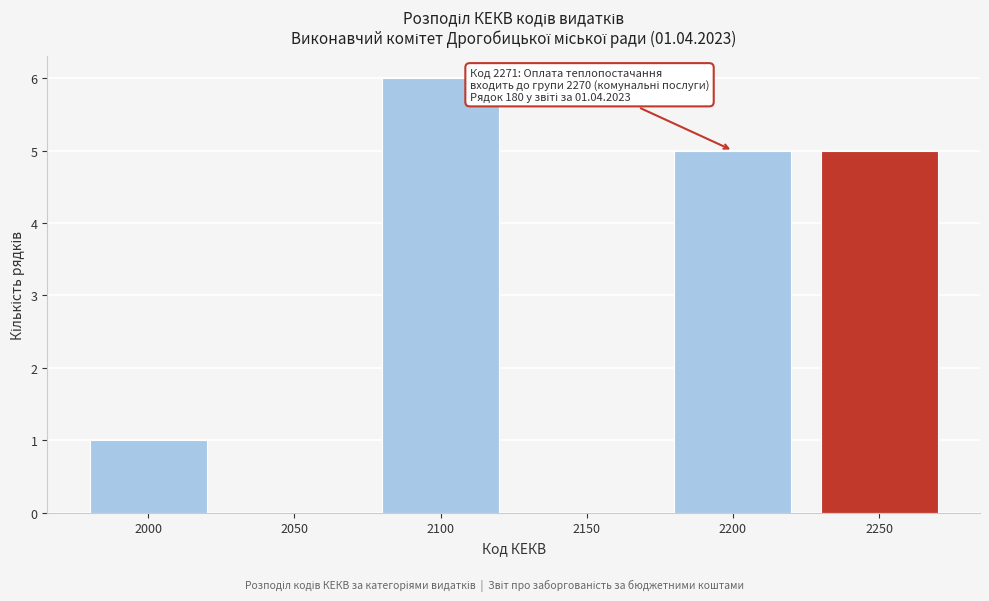

Reading left to right, transcribe all the data shown in this chart.

2000=1	2050=0	2100=6	2150=0	2200=5	2250=5